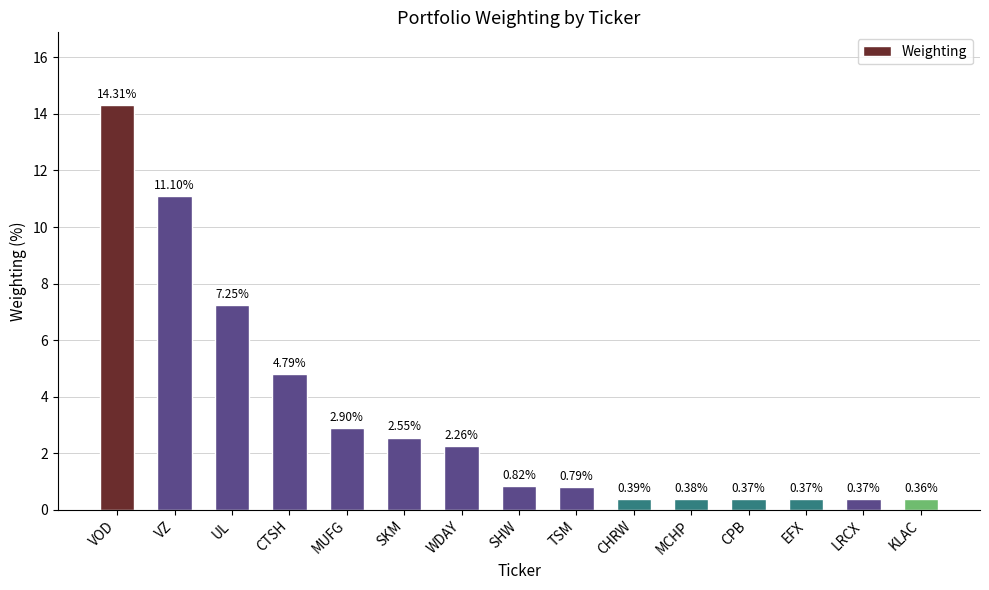

Which has a higher value, VZ or UL?

VZ